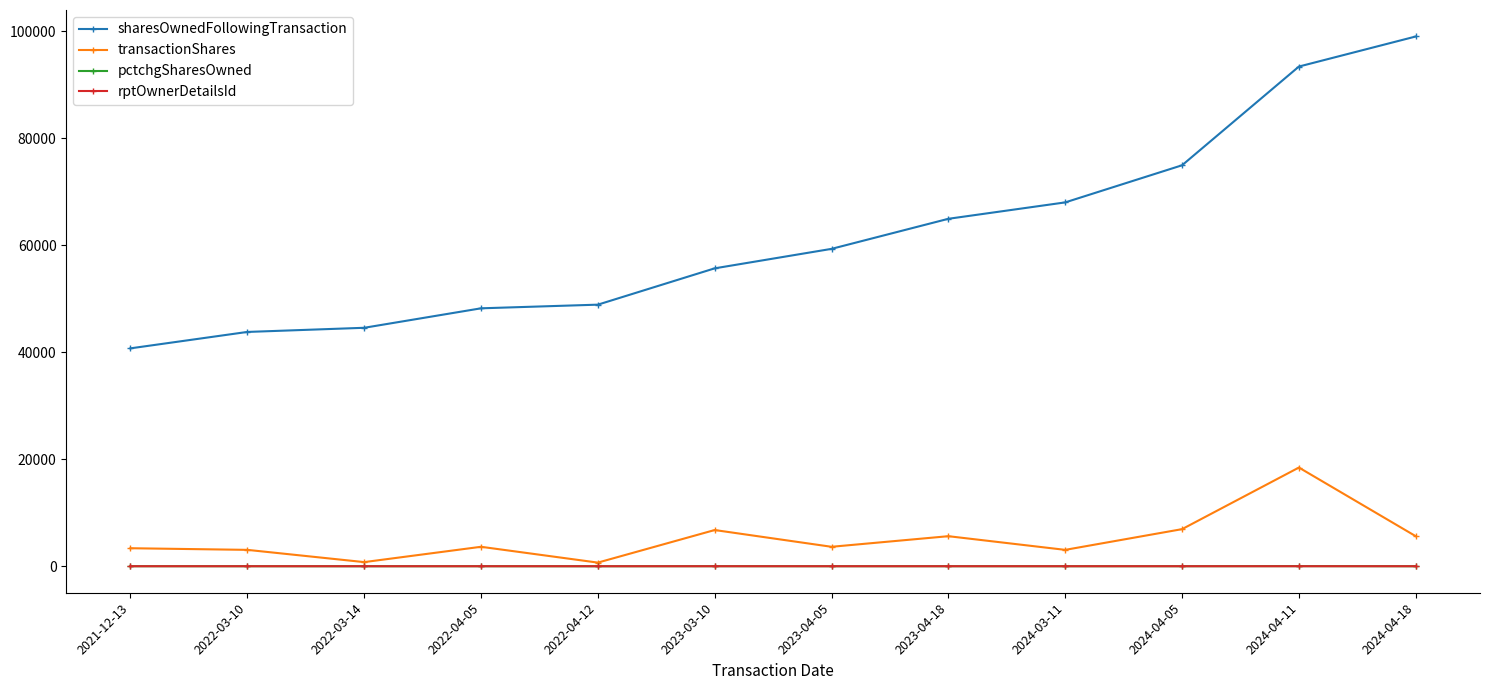

What position from the left is 2022-04-05?

4